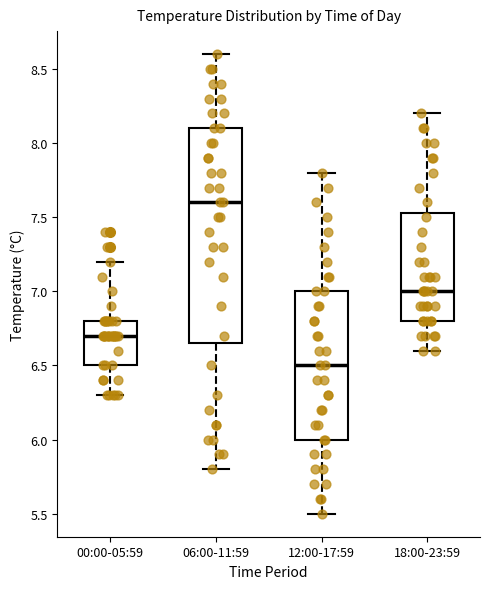

Reading left to right, transcribe this box plot: for each box, give where its median line is, the range the box spans, and where its two whiskers end, as read against the y-axis. The values are not printed on the chart, so give them approximately, as read against the axis.

00:00-05:59: median 6.70, box 6.50 to 6.80, whiskers 6.30 to 7.20
06:00-11:59: median 7.60, box 6.65 to 8.10, whiskers 5.80 to 8.60
12:00-17:59: median 6.50, box 6.00 to 7.00, whiskers 5.50 to 7.80
18:00-23:59: median 7.00, box 6.80 to 7.55, whiskers 6.60 to 8.20